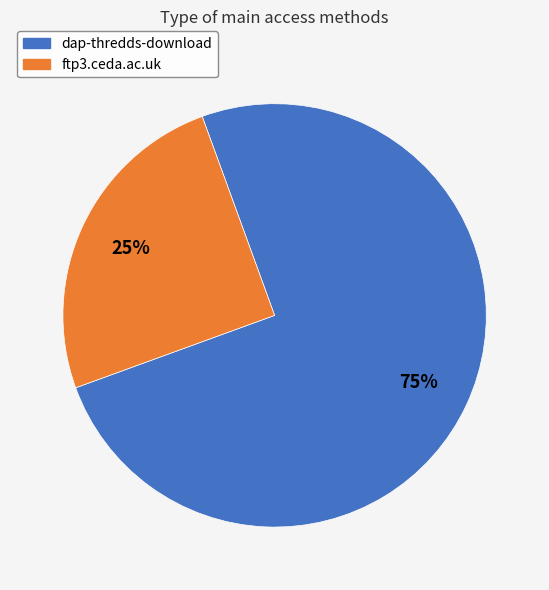

To the nearest percent, what is the difference between the ftp3.ceda.ac.uk and dap-thredds-download slice percentages?

50%